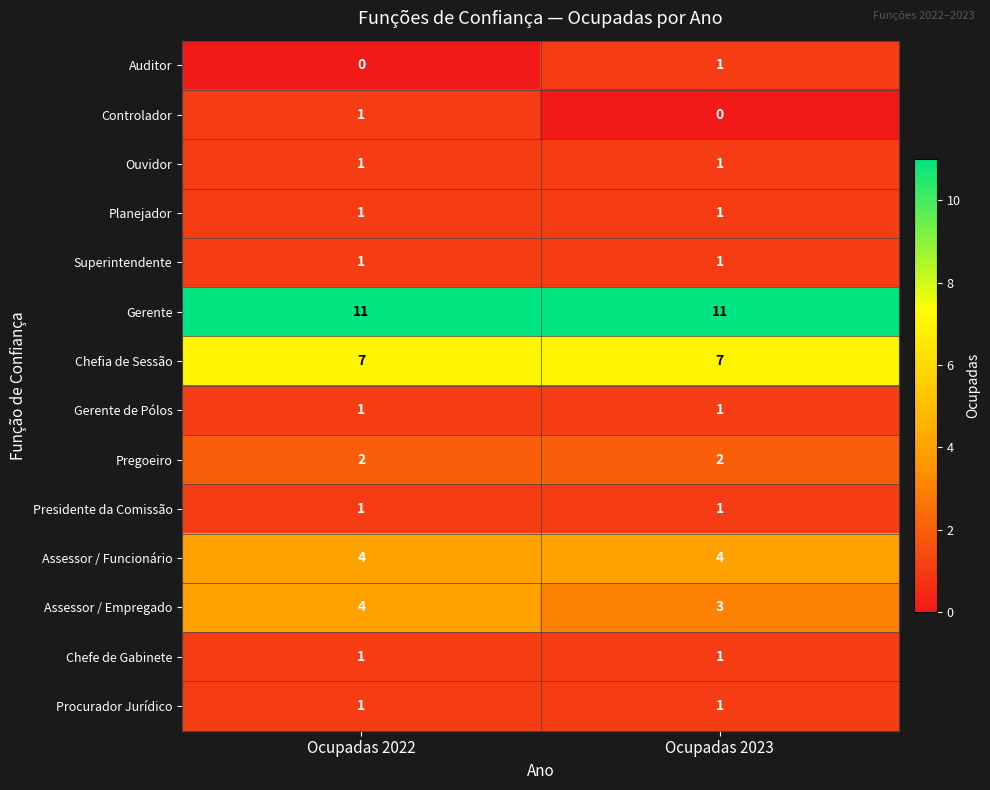

What is the spread (max minus min) of values at Ocupadas 2022?

11